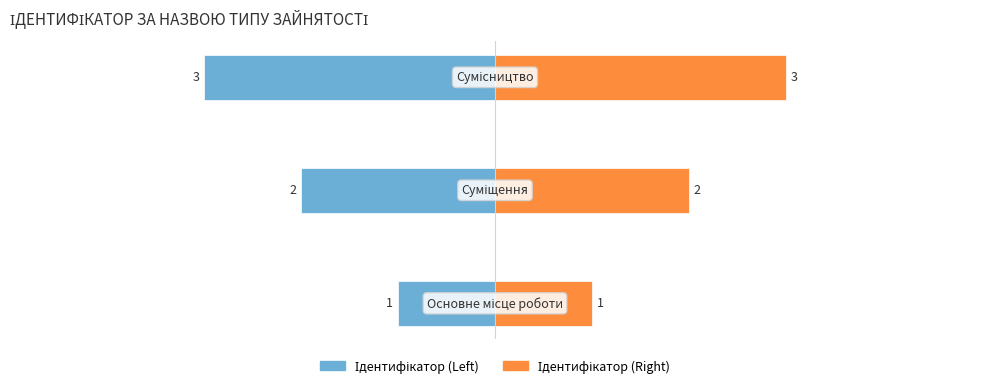

What is the lowest value of the Ідентифікатор (Right) series?

1